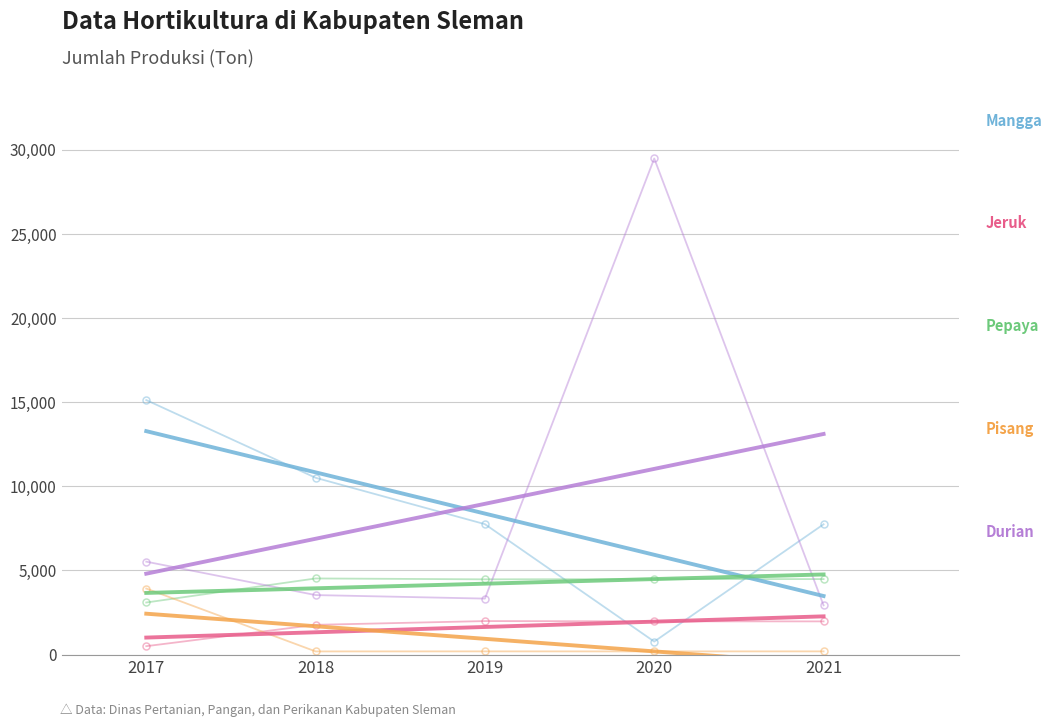

The Pisang (Jumlah Produksi, Ton) series shows 194.0 at 2019. True or false?

True